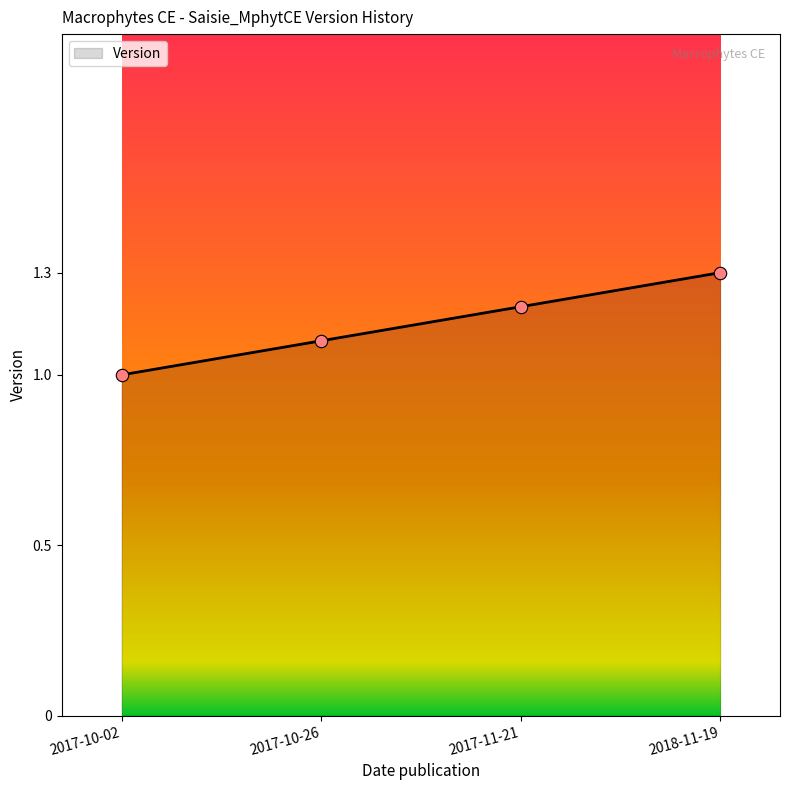

Which has a higher value, 2017-11-21 or 2017-10-02?

2017-11-21